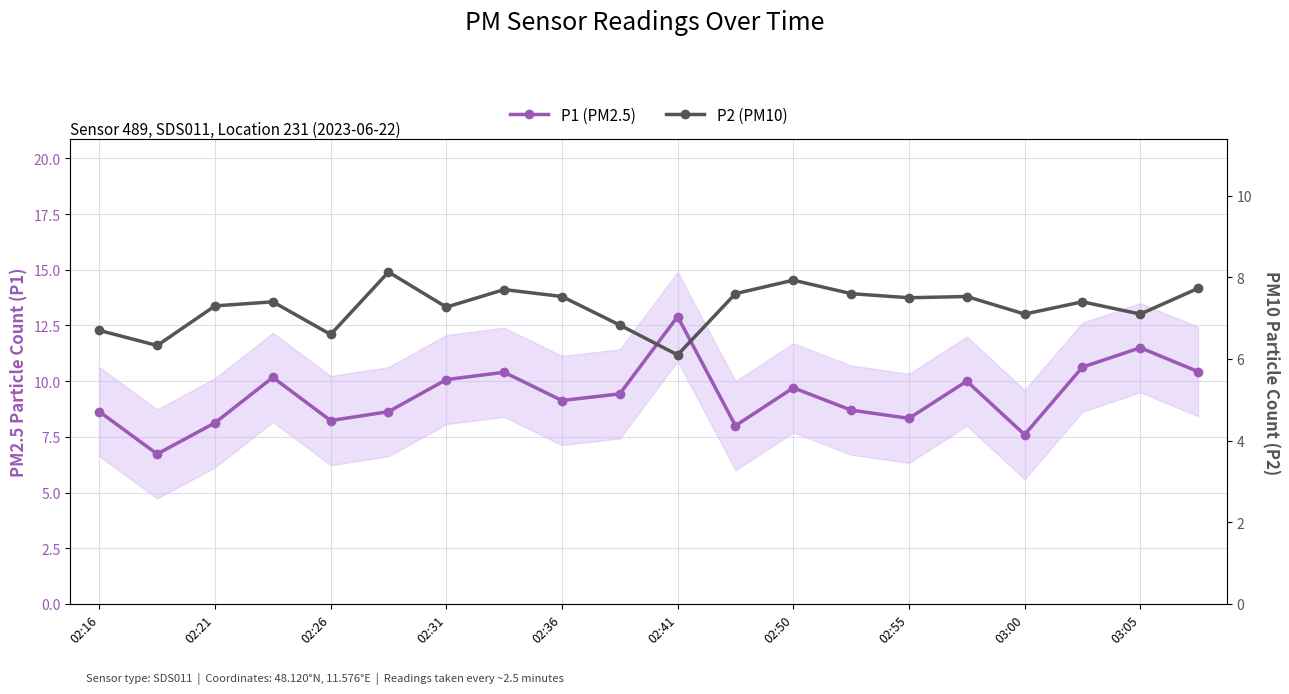

Reading left to right, list all the values displayed in this chart.

P1 (PM2.5): 8.6	6.7	8.1	10.2	8.2	8.6	10.1	10.4	9.1	9.4	12.9	8.0	9.7	8.7	8.3	10.0	7.6	10.6	11.5	10.4
P2 (PM10): 6.7	6.3	7.3	7.4	6.6	8.1	7.3	7.7	7.5	6.8	6.1	7.6	7.9	7.6	7.5	7.5	7.1	7.4	7.1	7.7